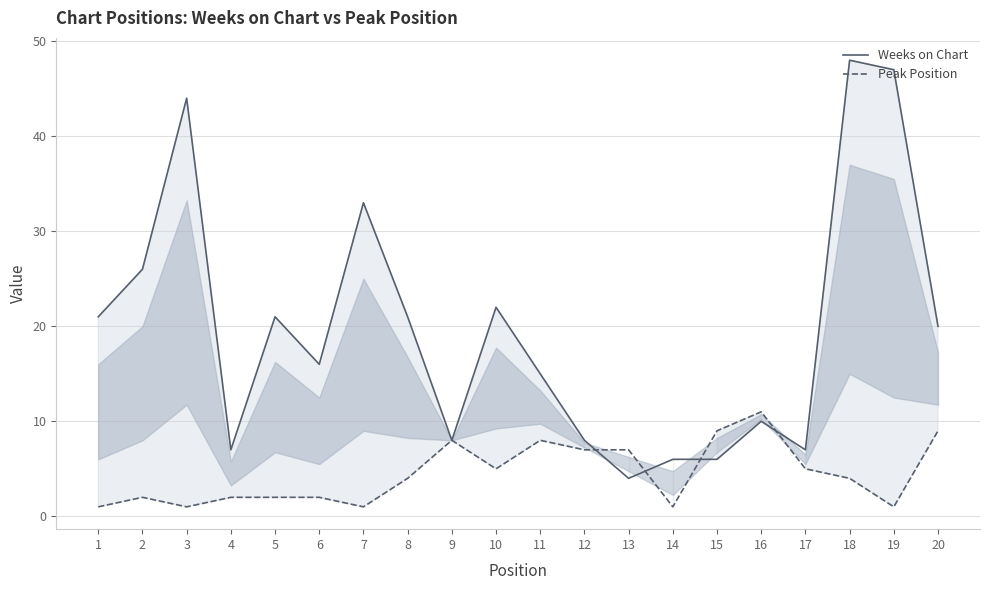

Between which two adjacent categories do Peak Position and Weeks on Chart first intersect?

12 and 13